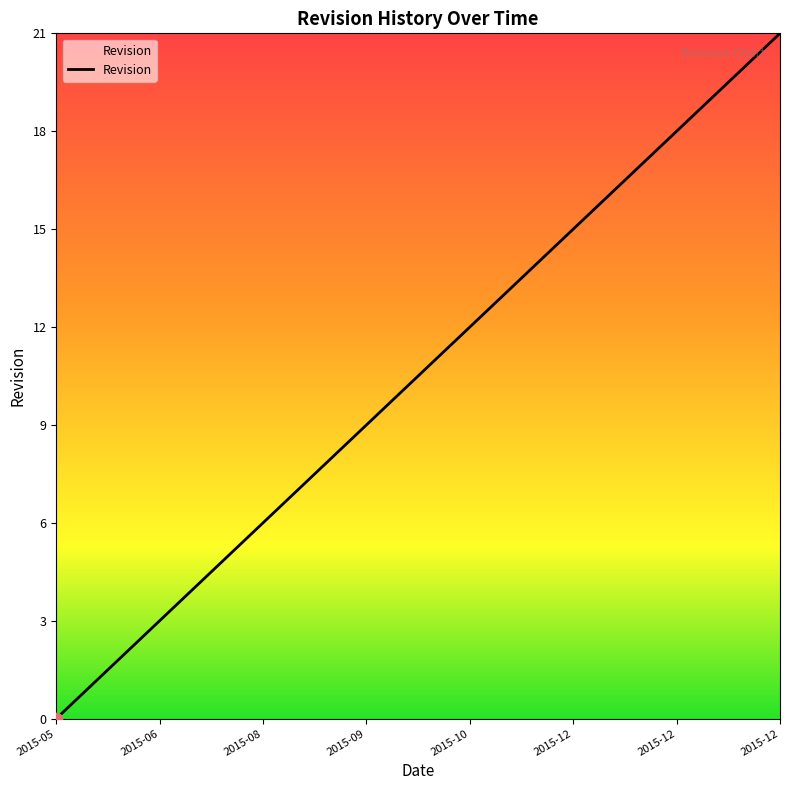

What is the maximum value shown in the chart?

21